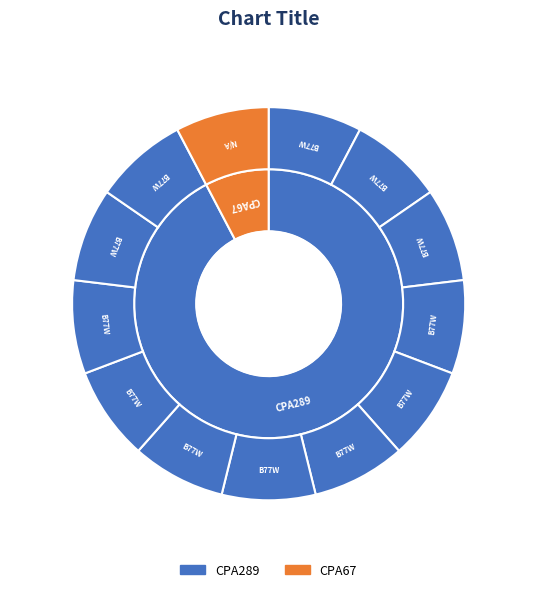

Approximately how many times larger is the value at N/A compared to B77W?

0.1